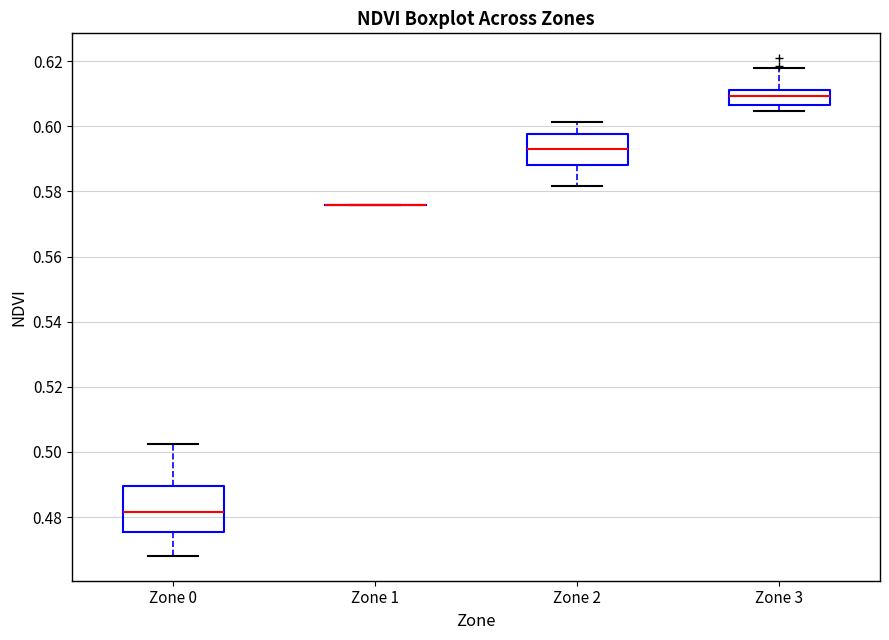

Reading left to right, read every box against the y-axis: the position of its median line, the range the box covers, and the ends of its whiskers. The values are not printed on the chart, so give them approximately, as read against the axis.

Zone 0: median 0.482, box 0.476 to 0.490, whiskers 0.468 to 0.502
Zone 1: box collapsed to a line at 0.576, whiskers 0.576 to 0.576
Zone 2: median 0.594, box 0.588 to 0.598, whiskers 0.582 to 0.602
Zone 3: median 0.610, box 0.606 to 0.612, whiskers 0.604 to 0.618